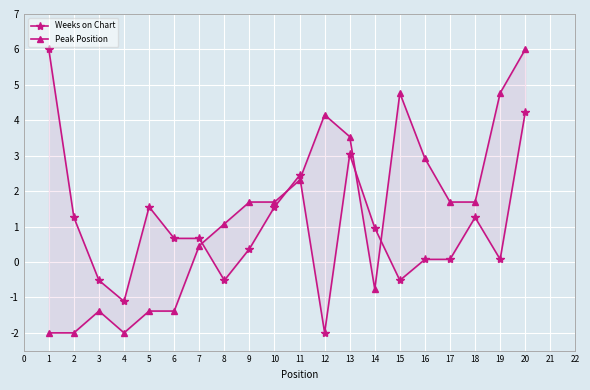

What is the greatest value displayed?

6.0